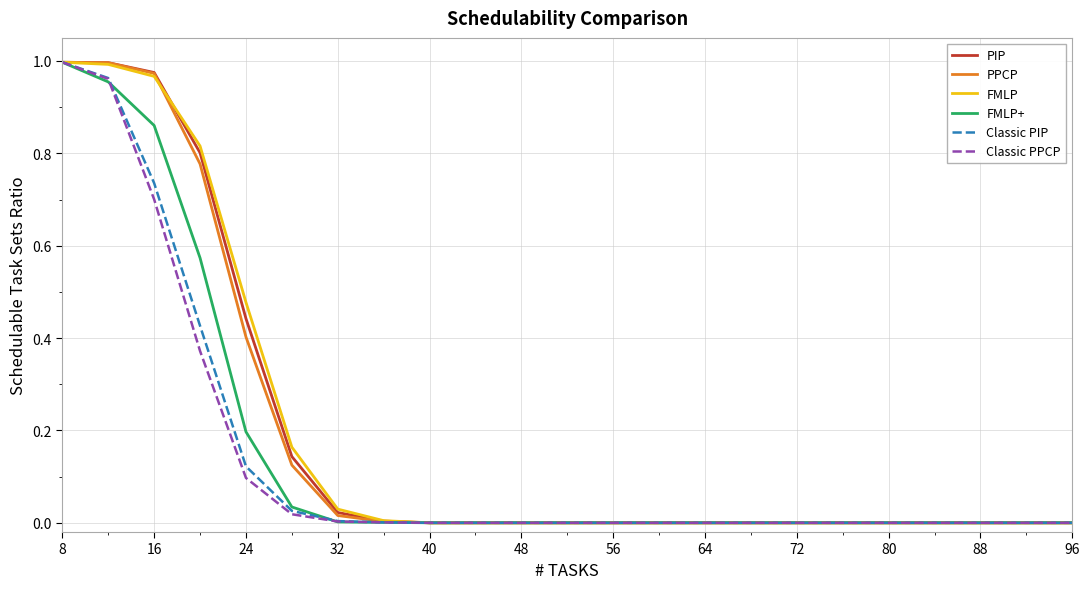

How many lines are shown in the chart?

6